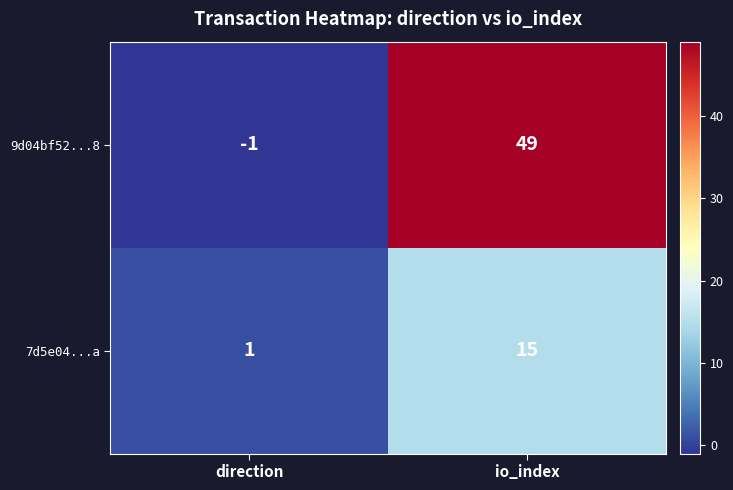

Rank the series at io_index from lowest to highest value.

7d5e04...a, 9d04bf52...8